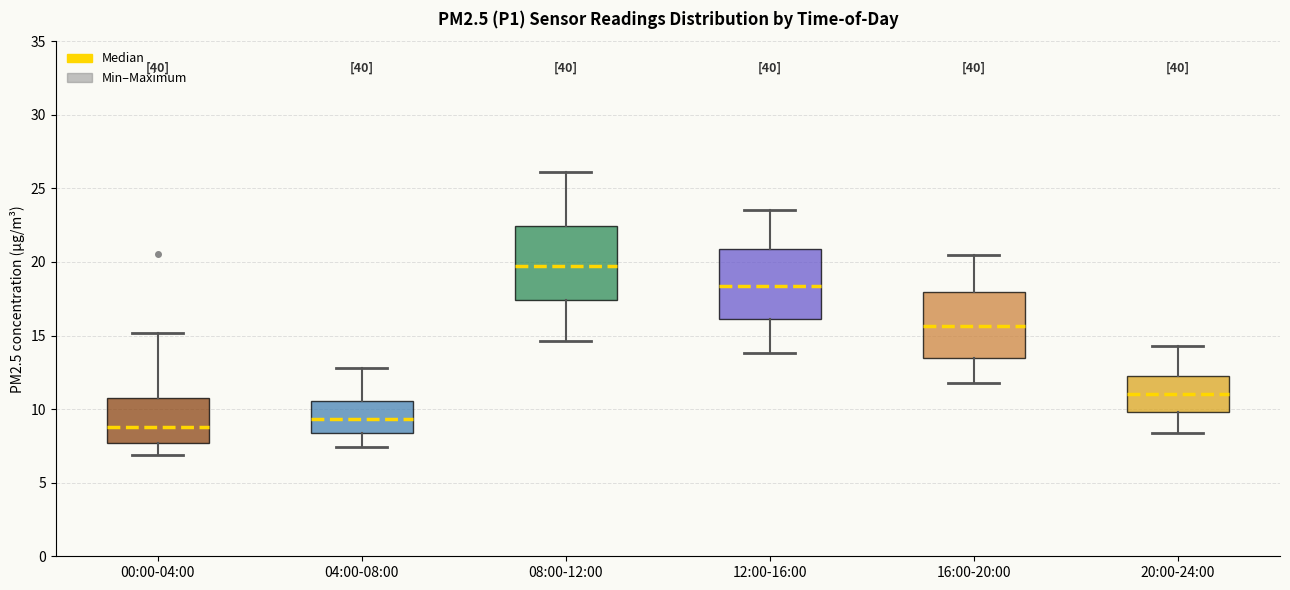

Where is the upper edge of the box for 08:00-12:00 on the y-axis? The values are not printed on the chart, so give them approximately, as read against the axis.

22.5